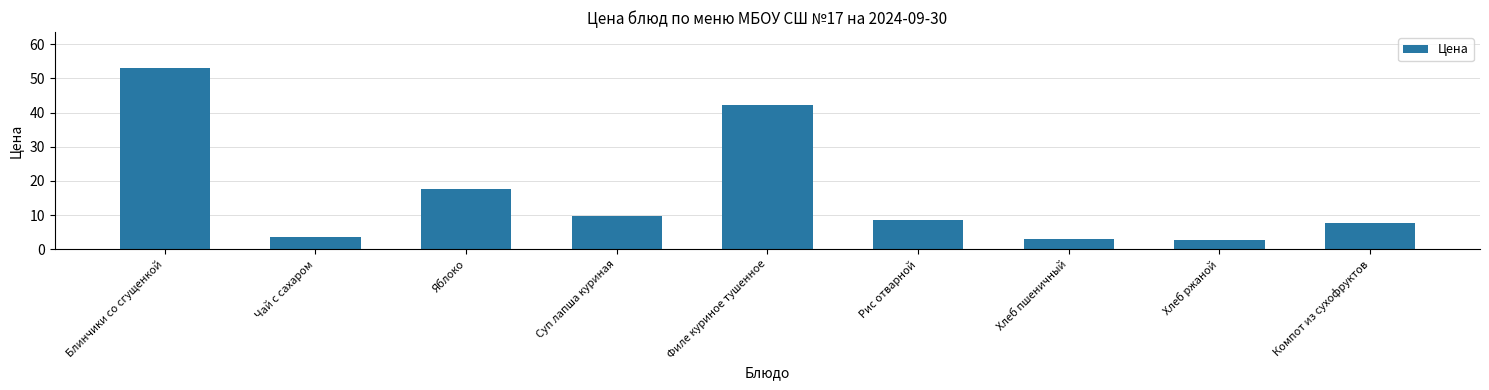

What value does the data have at Блинчики со сгущенкой?

53.0